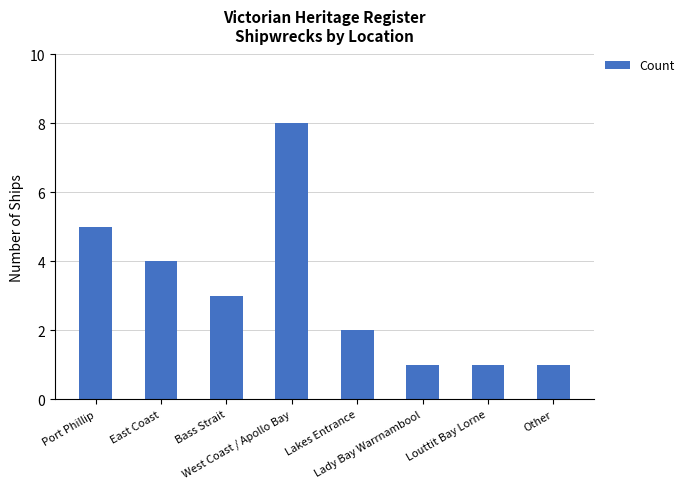

Does the chart contain stacked bars?

No